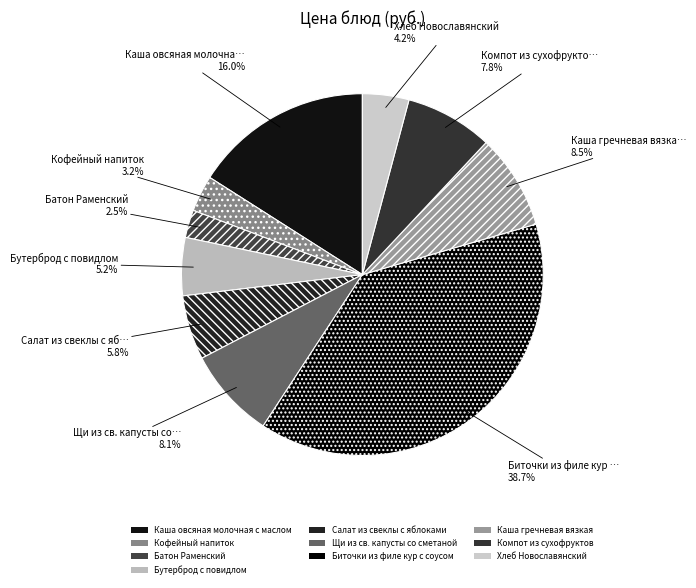

Is Щи из св. капусты со сметаной the majority of the pie?

No